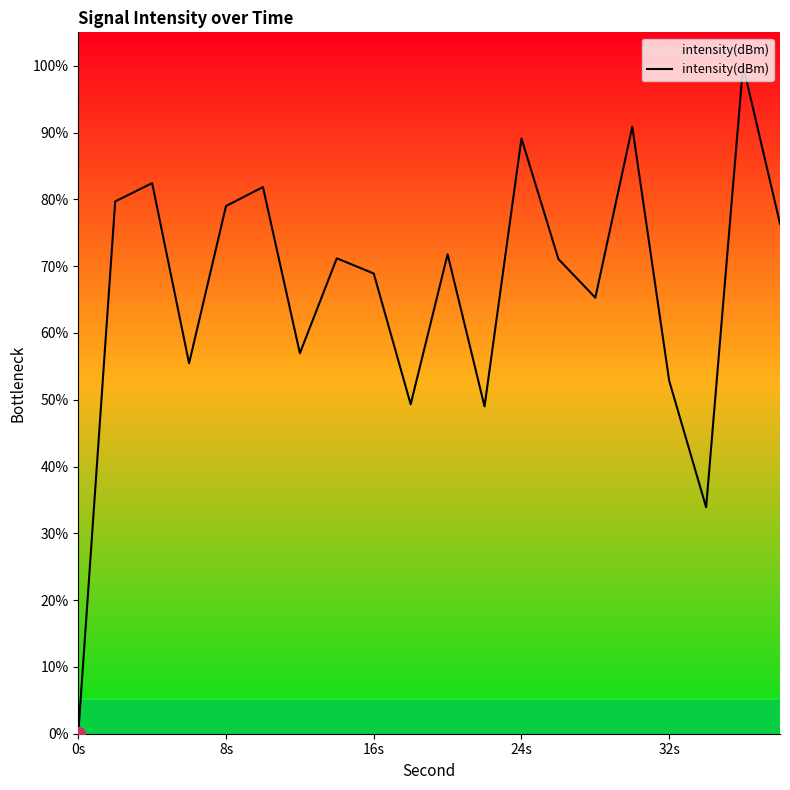

What is the maximum value shown in the chart?

100.0